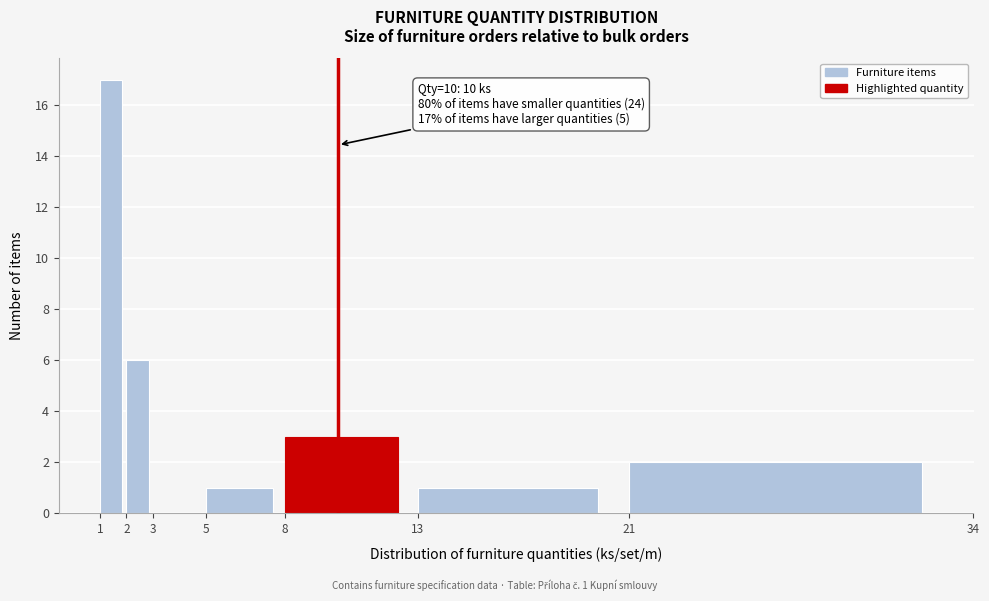

Which range on the x-axis has the tallest bar?

1 to 2